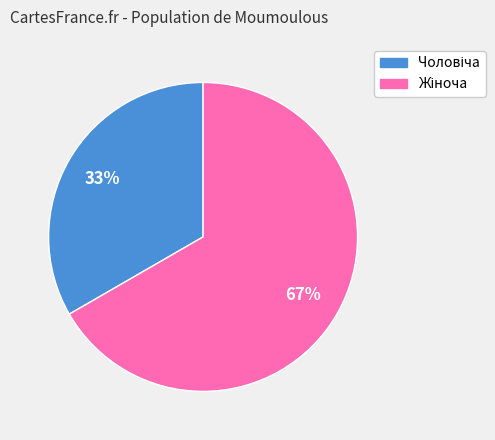

Is there any slice that represents more than half of the pie?

Yes